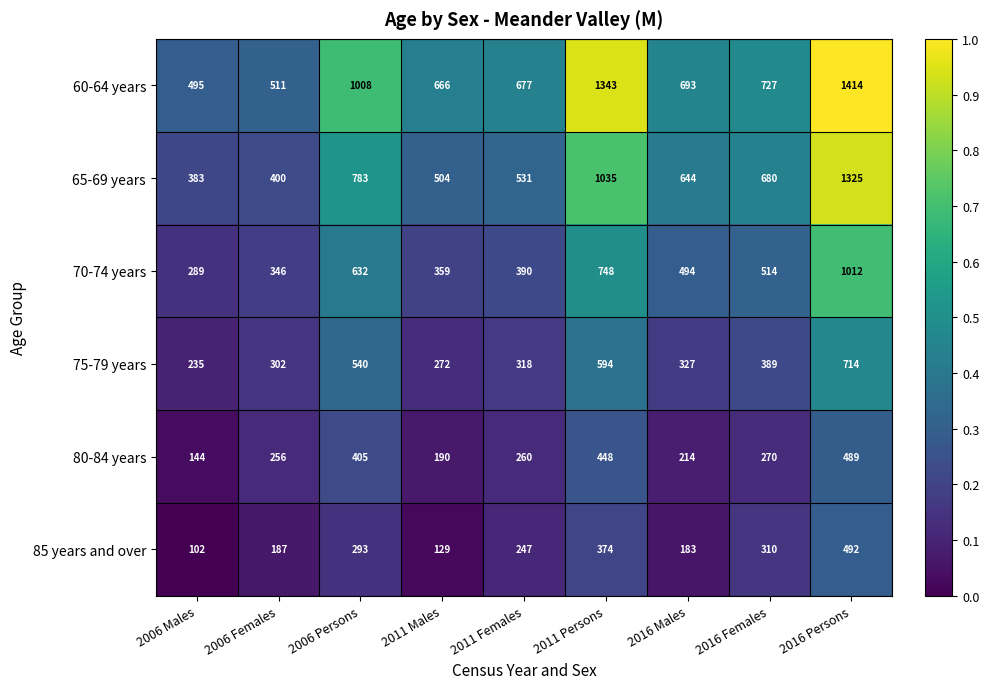

True or false: 75-79 years has a value of 482 at 2016 Males.

False